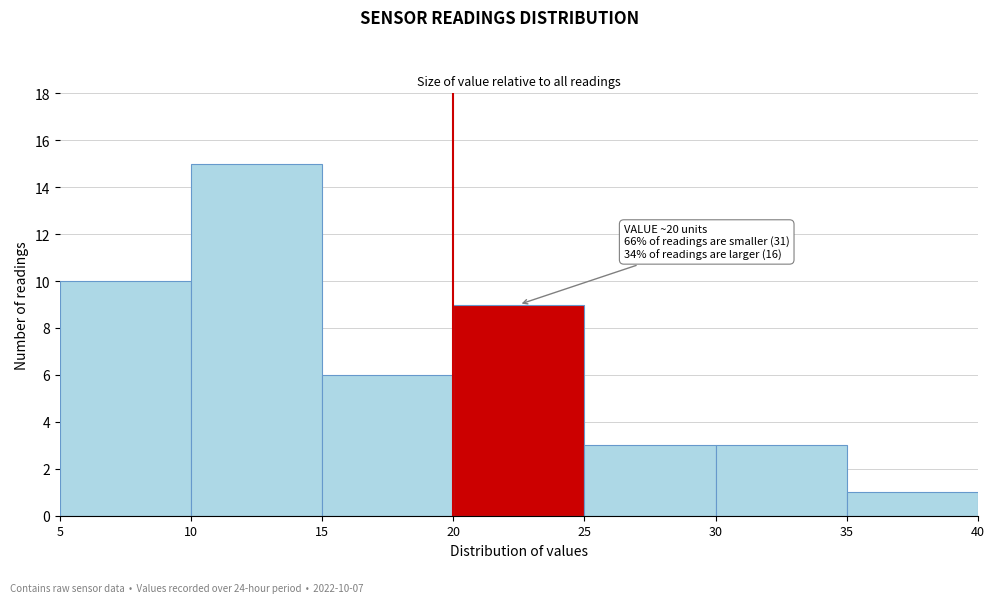

Over which range of the x-axis is the bar tallest?

10 to 15